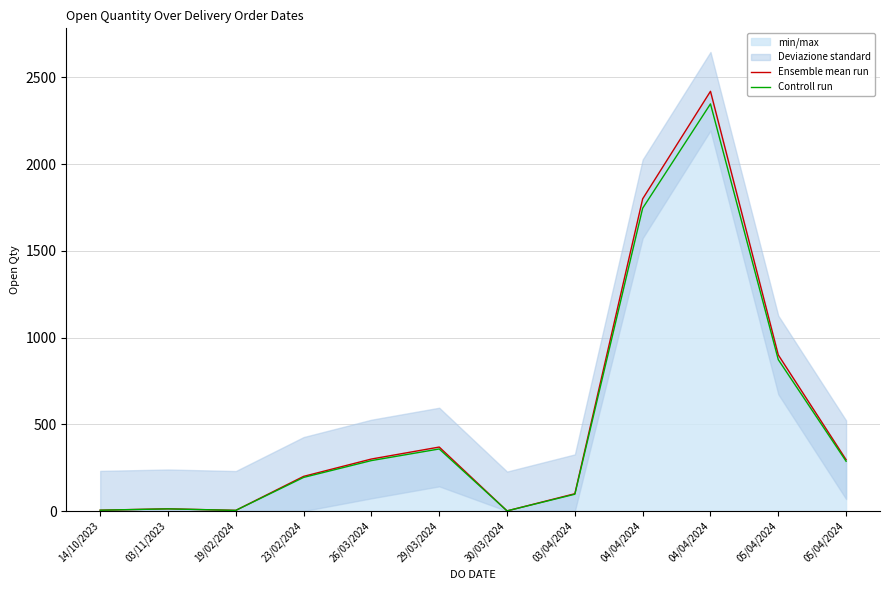

What is the minimum value for Controll run?

1.0